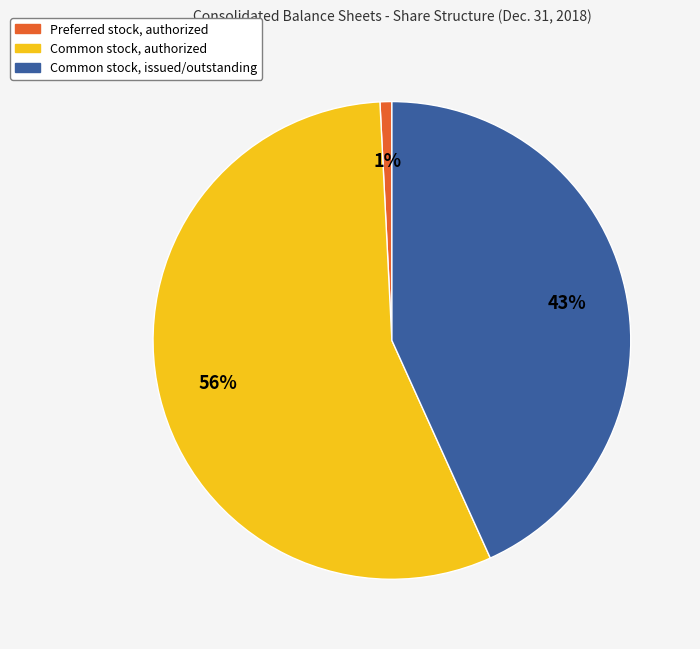

Is it true that Preferred stock, authorized is 1% of the pie?

True